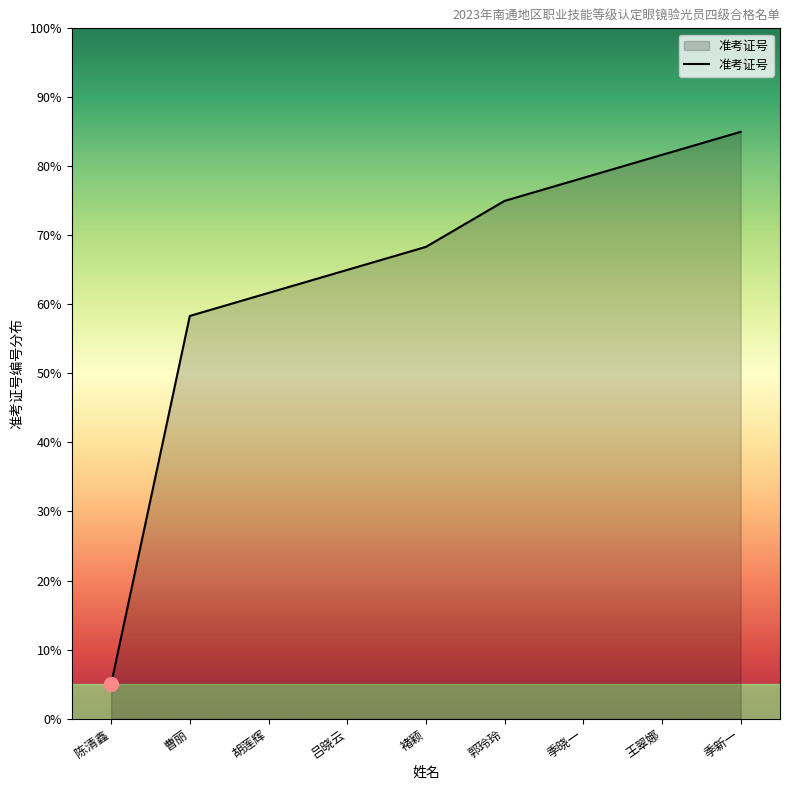

What position from the right is 王翠娜?

2